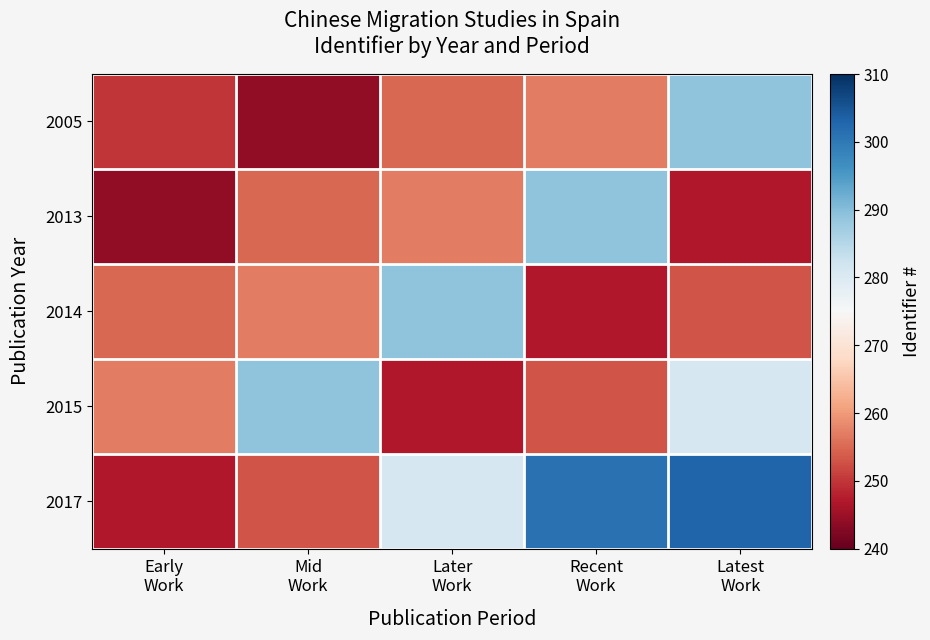

Which series has the widest spread of values?

2017